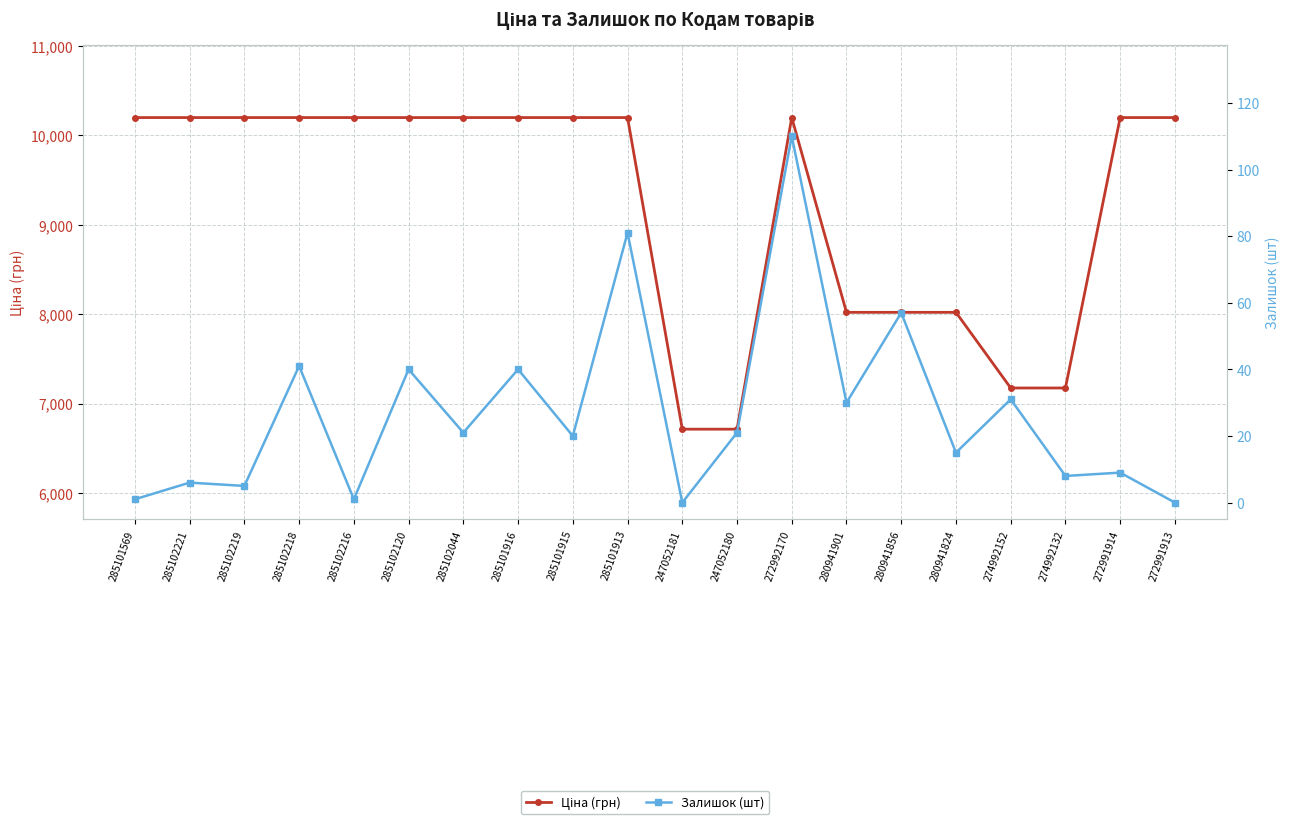

Which series has the widest spread of values?

Ціна (грн)